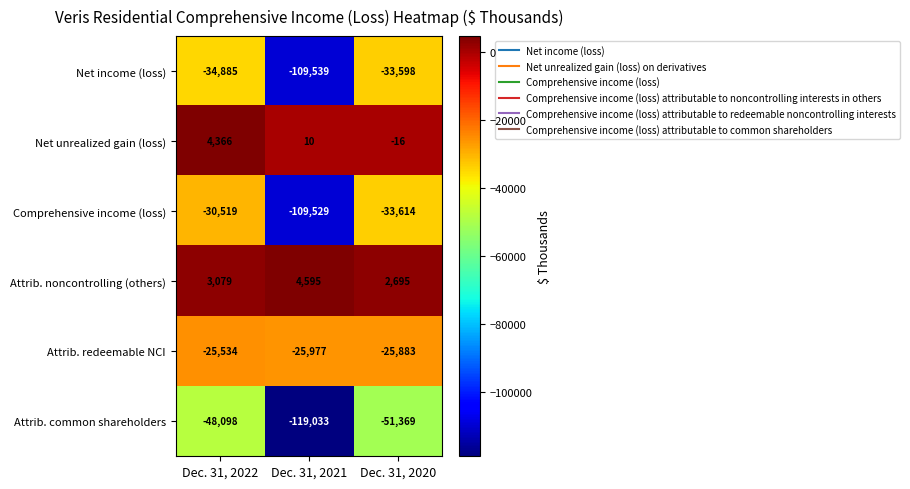

Which series has the largest total across all categories?

Attrib. noncontrolling (others)